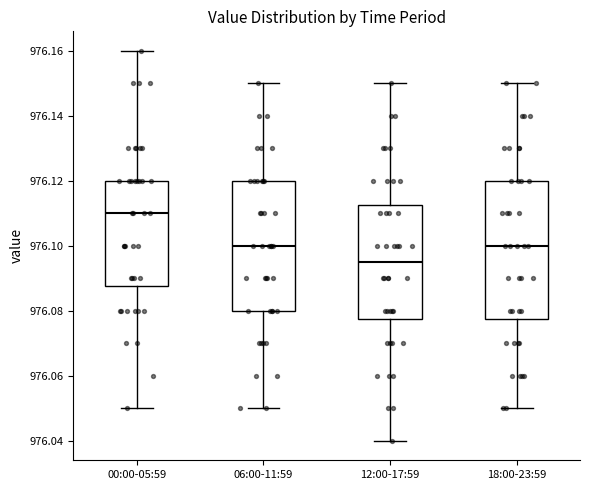

Reading left to right, transcribe this box plot: for each box, give where its median line is, the range the box spans, and where its two whiskers end, as read against the y-axis. The values are not printed on the chart, so give them approximately, as read against the axis.

00:00-05:59: median 976.110, box 976.088 to 976.120, whiskers 976.050 to 976.160
06:00-11:59: median 976.100, box 976.080 to 976.120, whiskers 976.050 to 976.150
12:00-17:59: median 976.096, box 976.078 to 976.112, whiskers 976.040 to 976.150
18:00-23:59: median 976.100, box 976.078 to 976.120, whiskers 976.050 to 976.150